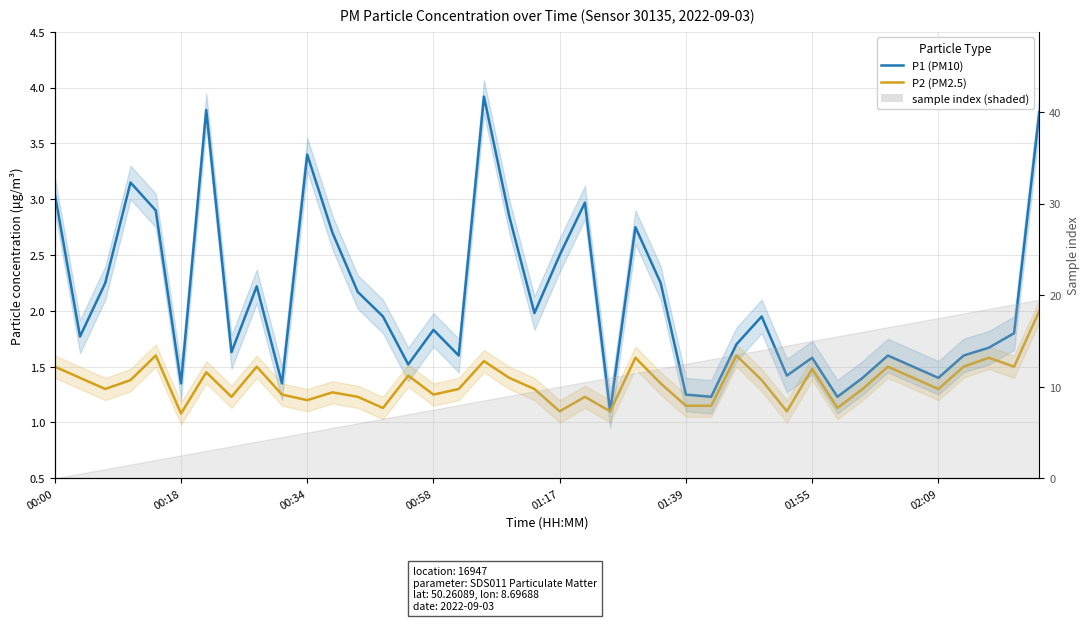

True or false: P1 (PM10) and P2 (PM2.5) intersect in this chart.

False